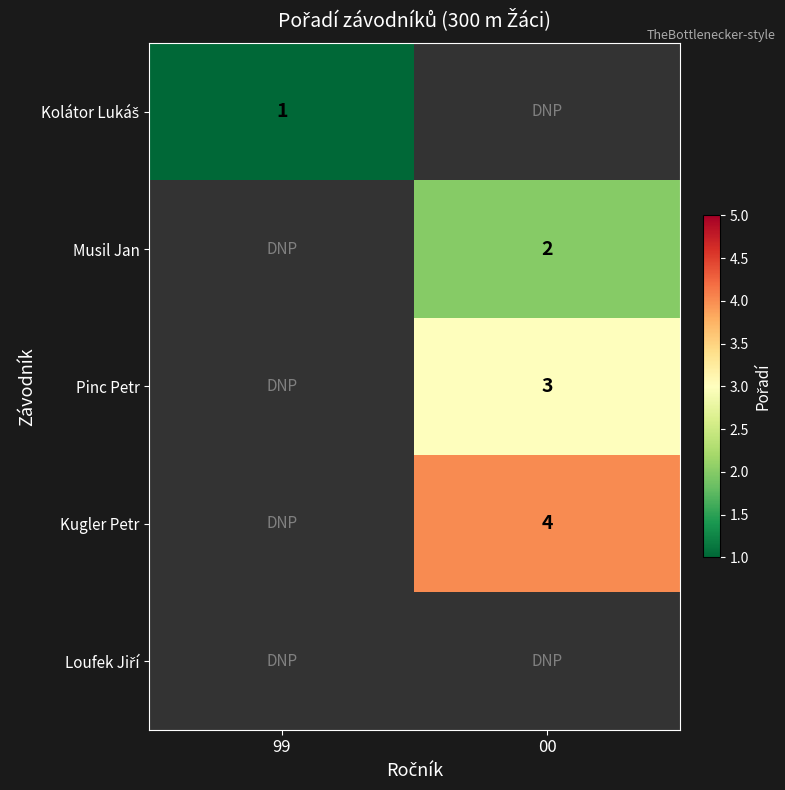

How many series are shown in this chart?

5